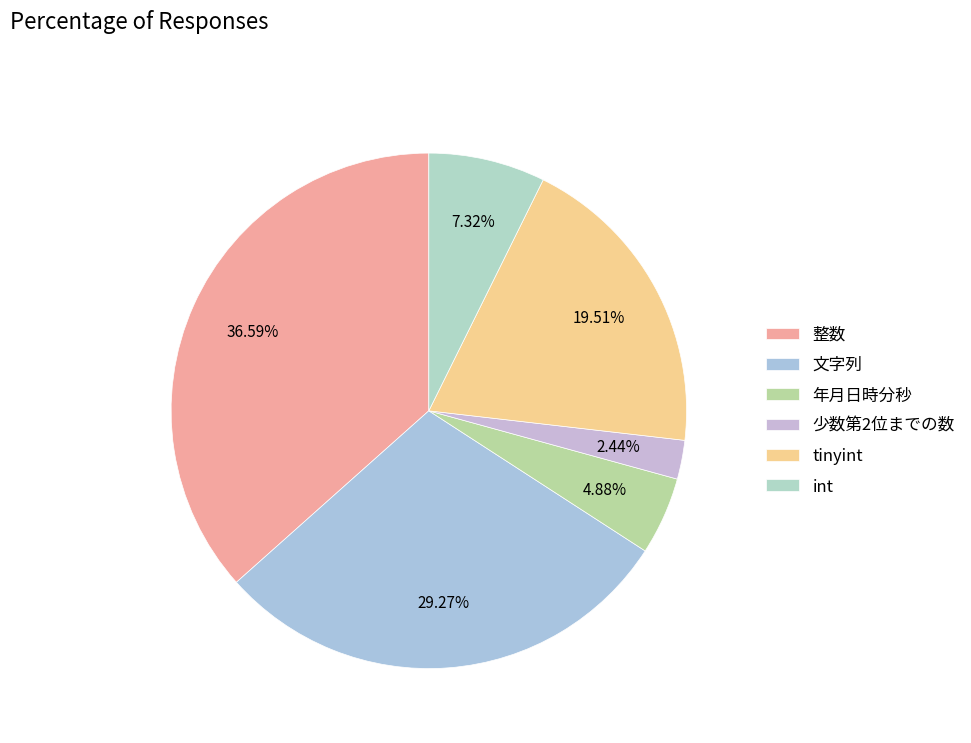

Is it true that 文字列 is 20% of the pie?

False